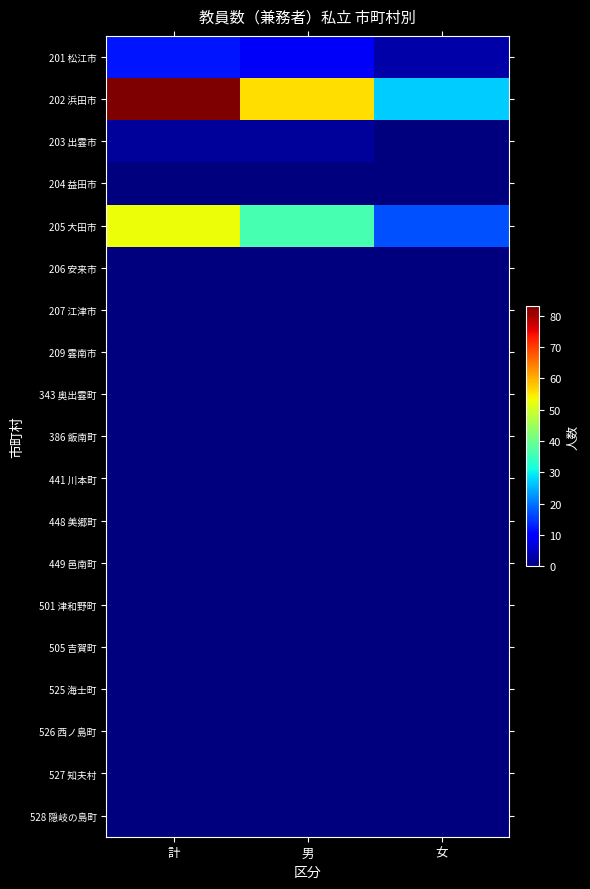

Reading right to left, list all the values displayed in this chart.

201 松江市: 女=3	男=9	計=12
202 浜田市: 女=27	男=56	計=83
203 出雲市: 女=0	男=2	計=2
204 益田市: 女=0	男=0	計=0
205 大田市: 女=17	男=36	計=53
206 安来市: 女=0	男=0	計=0
207 江津市: 女=0	男=0	計=0
209 雲南市: 女=0	男=0	計=0
343 奥出雲町: 女=0	男=0	計=0
386 飯南町: 女=0	男=0	計=0
441 川本町: 女=0	男=0	計=0
448 美郷町: 女=0	男=0	計=0
449 邑南町: 女=0	男=0	計=0
501 津和野町: 女=0	男=0	計=0
505 吉賀町: 女=0	男=0	計=0
525 海士町: 女=0	男=0	計=0
526 西ノ島町: 女=0	男=0	計=0
527 知夫村: 女=0	男=0	計=0
528 隠岐の島町: 女=0	男=0	計=0